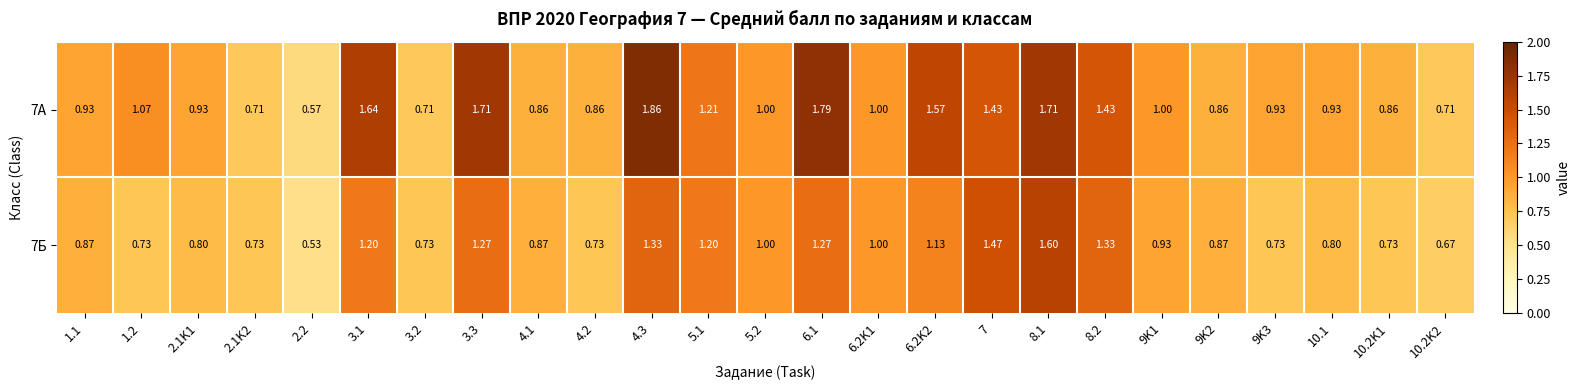

Is the value of 7Б at 1.2 greater than the value of 7А at 9K3?

No